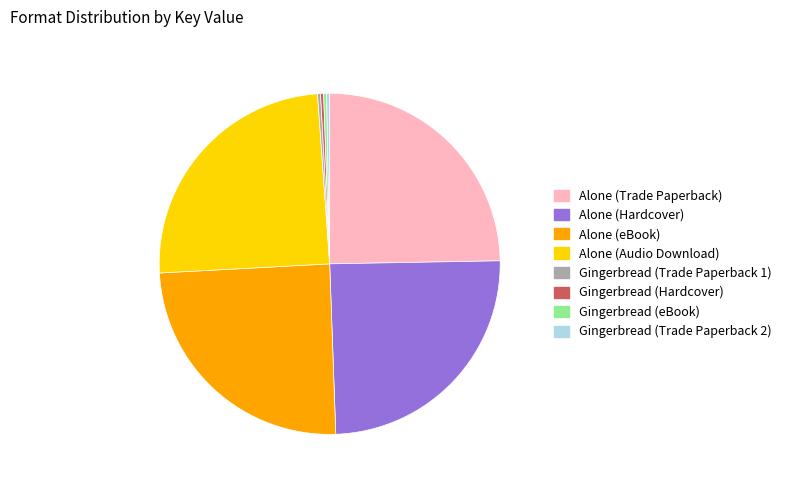

The Gingerbread (Trade Paperback 1) slice represents 0% of the pie. True or false?

True